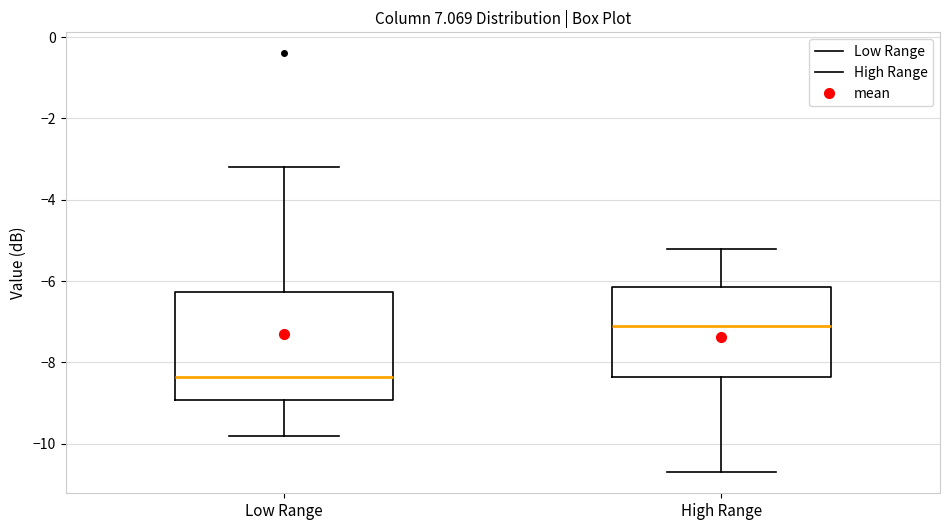

Which box has the highest median line?

High Range